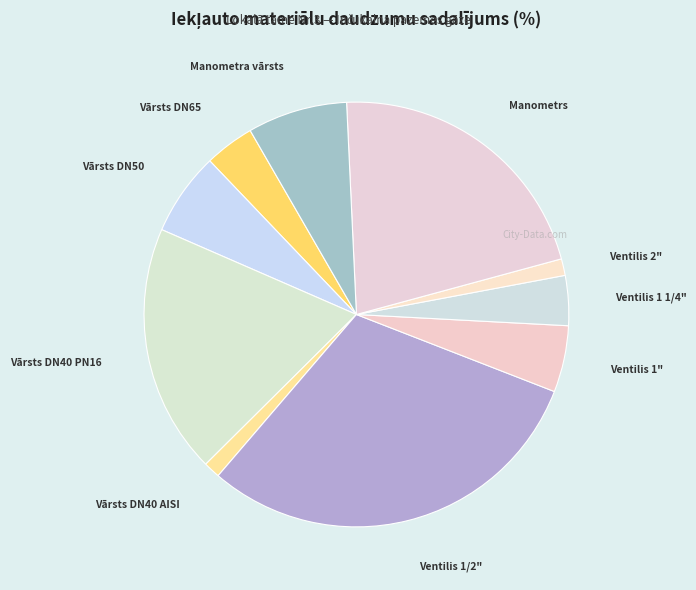

Approximately how many times larger is the value at Vārsts DN40 AISI compared to Ventilis 2"?

1.0